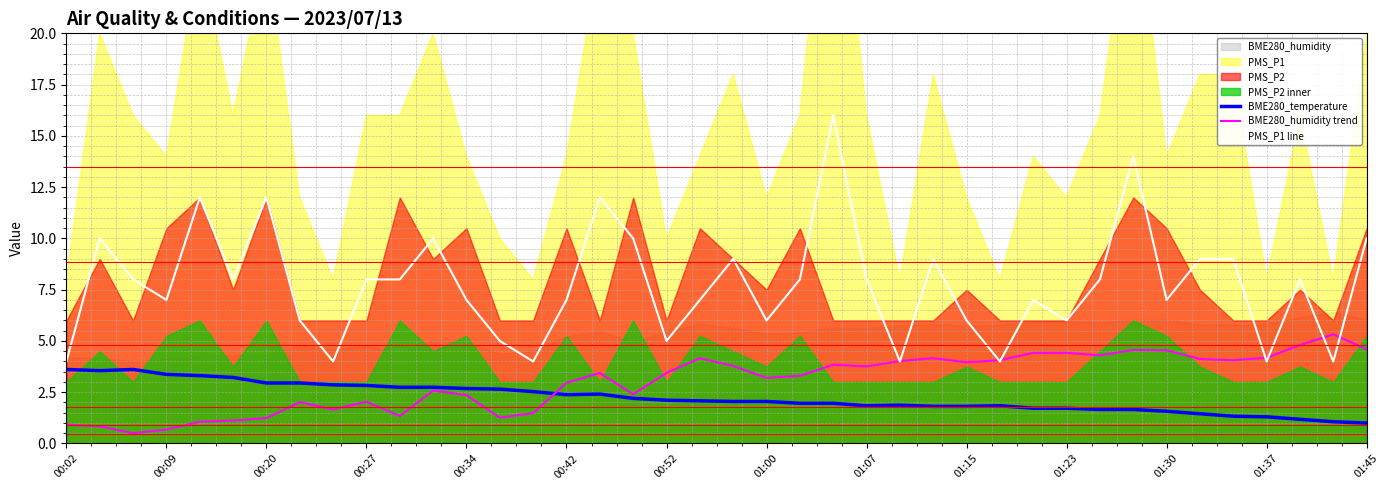

True or false: BME280_temperature has a value of 1.8 at 01:15.

True